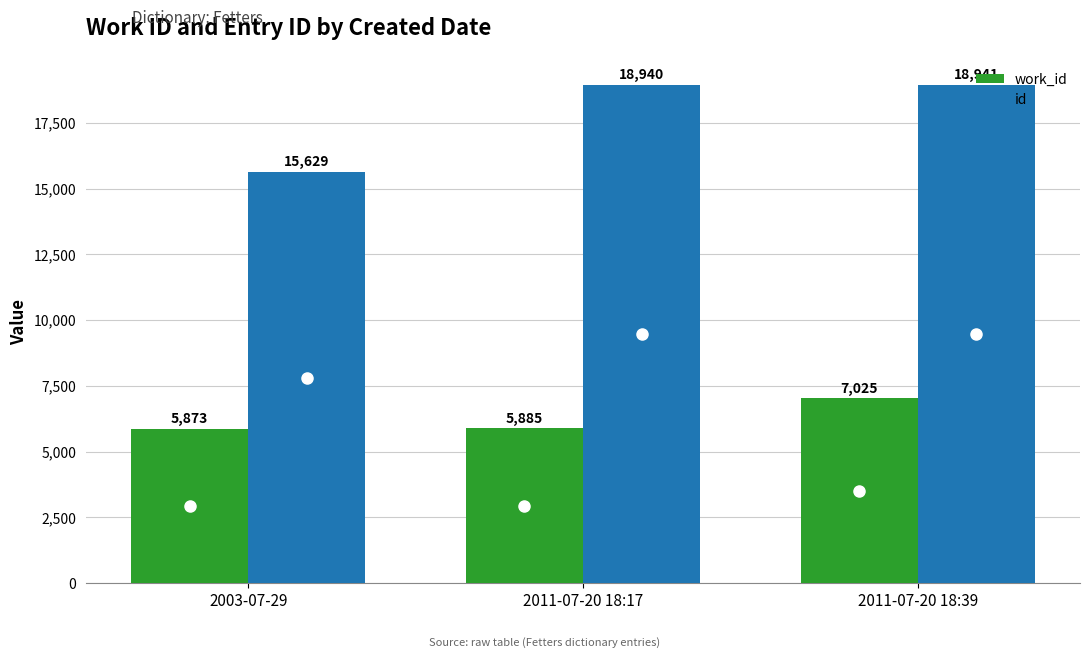

At which label does work_id reach its peak?

2011-07-20 18:39